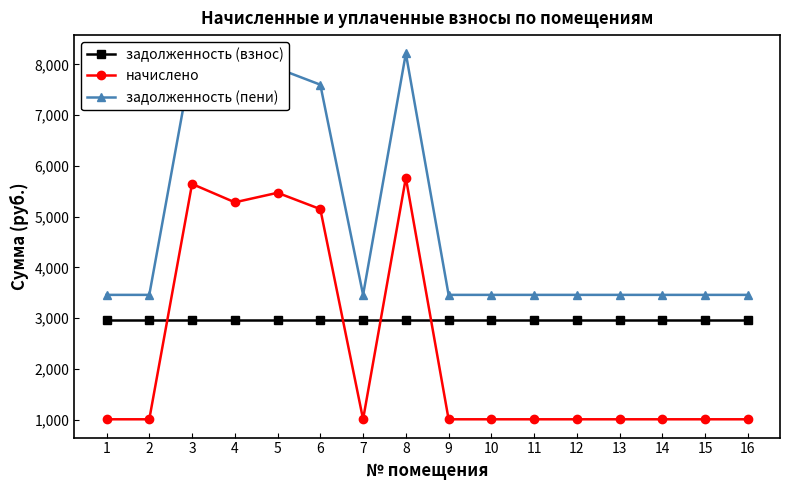

Which series has the largest total across all categories?

задолженность (пени)